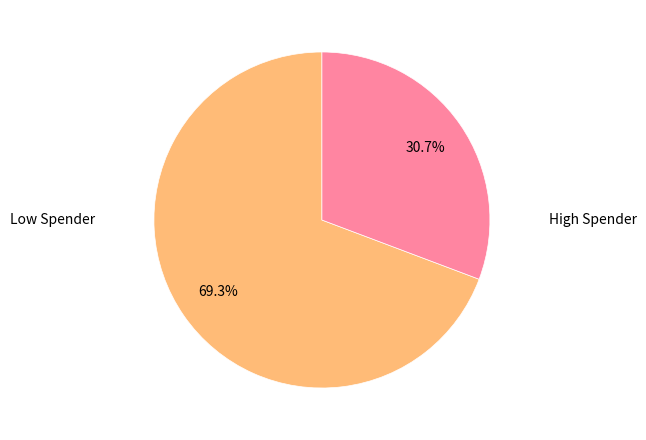

Which has a higher value, High Spender or Low Spender?

Low Spender